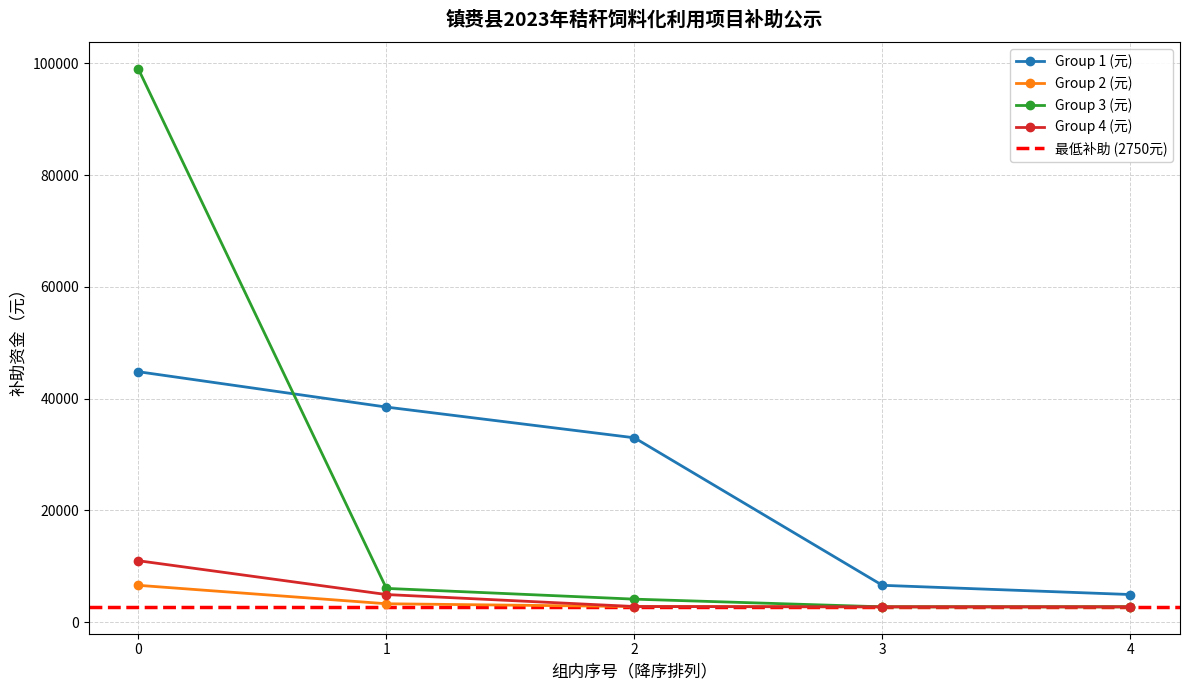

Is the value of Group 4 (元) at 1 greater than the value of Group 2 (元) at 2?

Yes